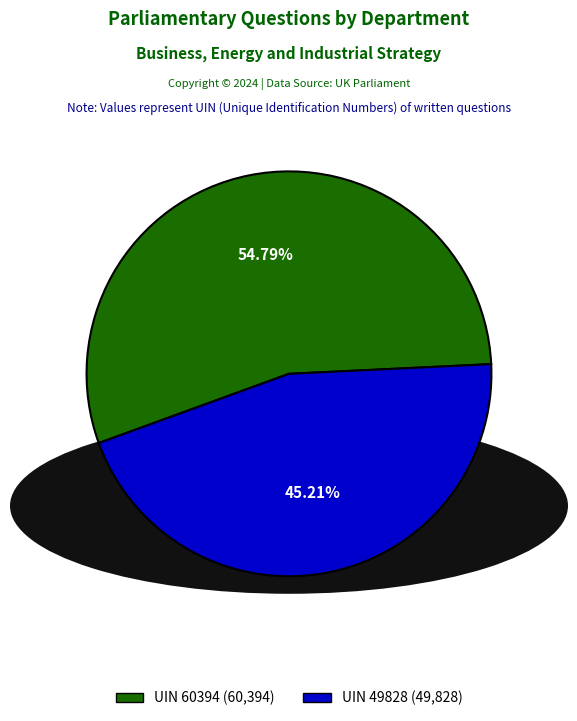

Is there a majority slice in this chart?

Yes